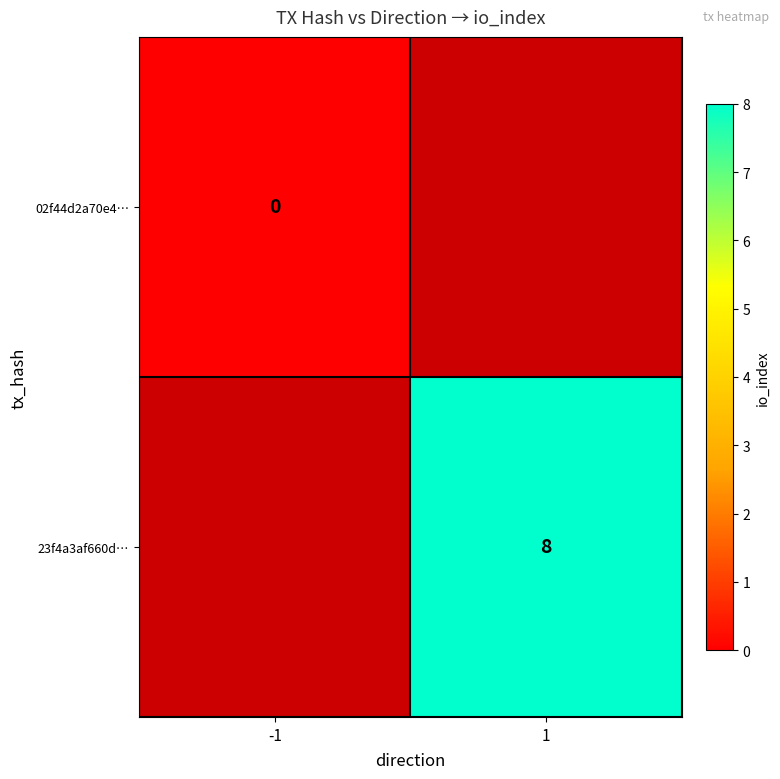

The value of 23f4a3af660d… at 1 is 8. True or false?

True